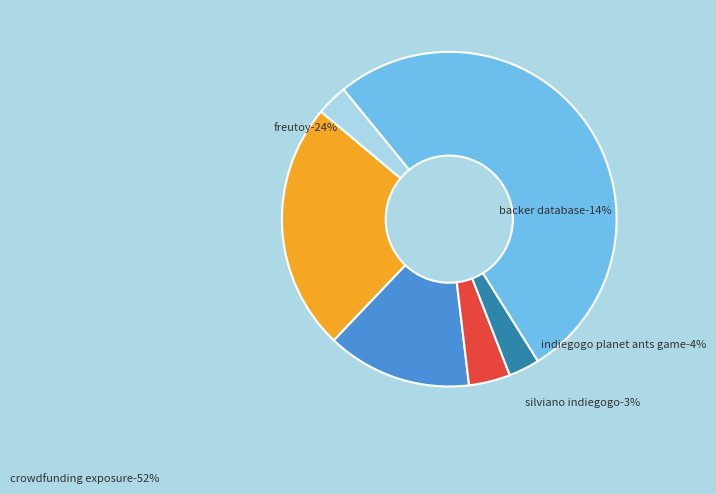

Is there any slice that represents more than half of the pie?

Yes